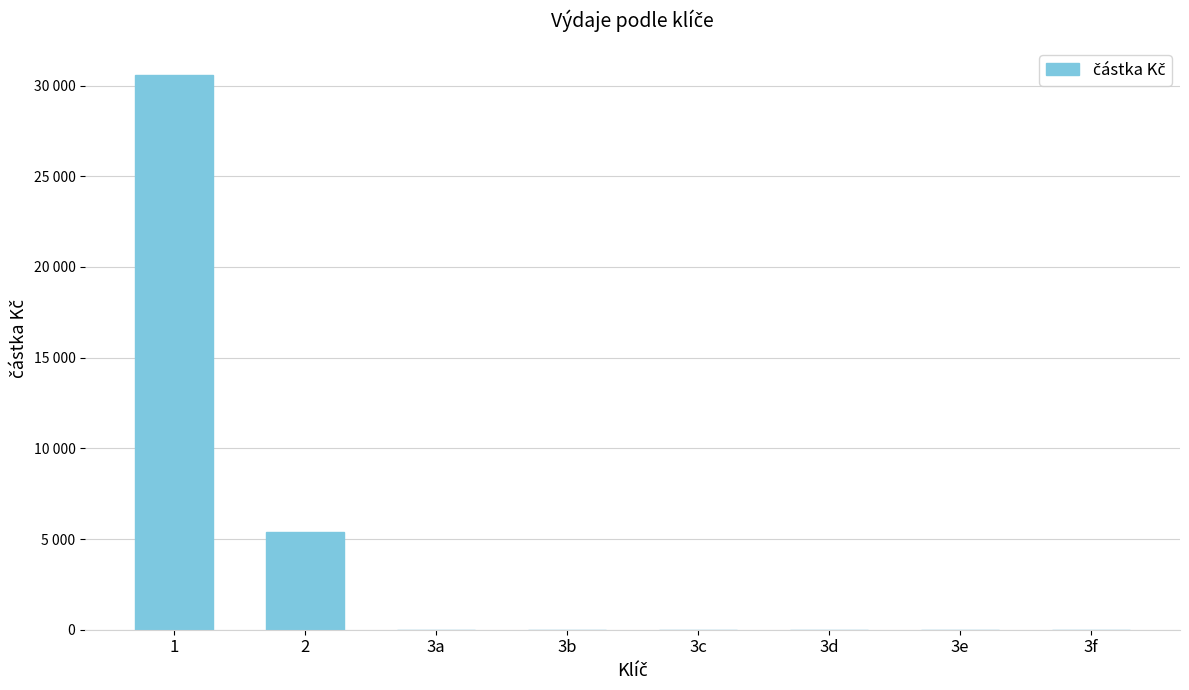

Is it true that the value at 1 is 15175?

False